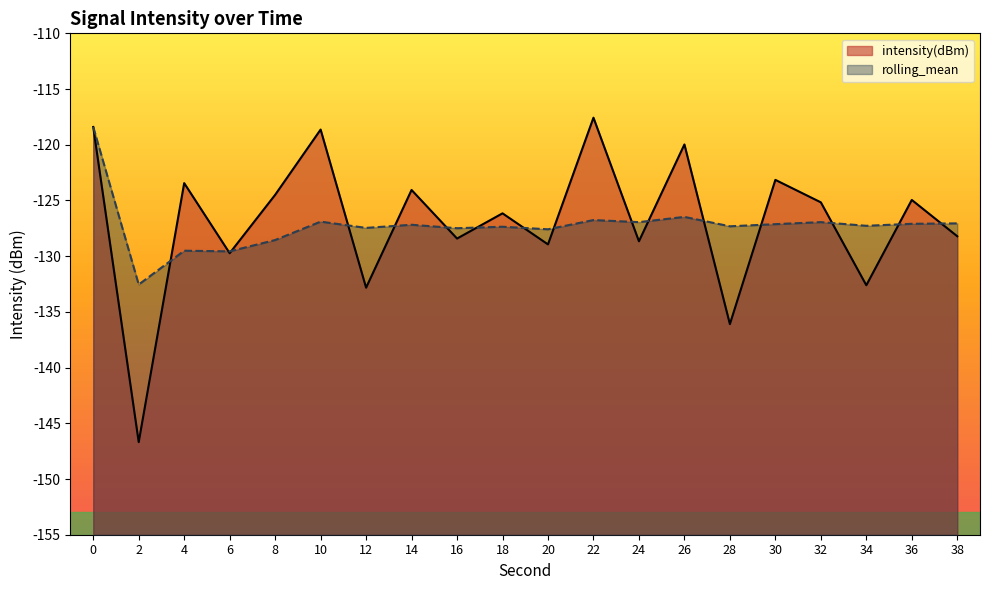

Which category has the lowest value in the intensity(dBm) series?

2